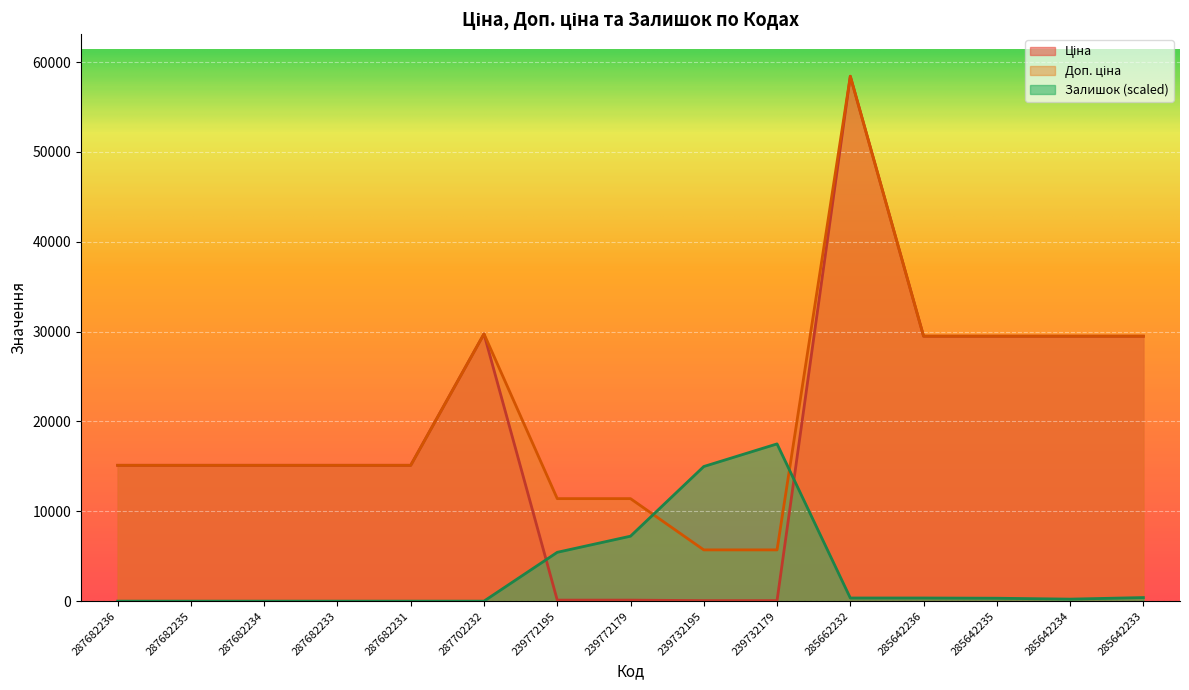

What value does the Доп. ціна series have at 287682235?

15120.0